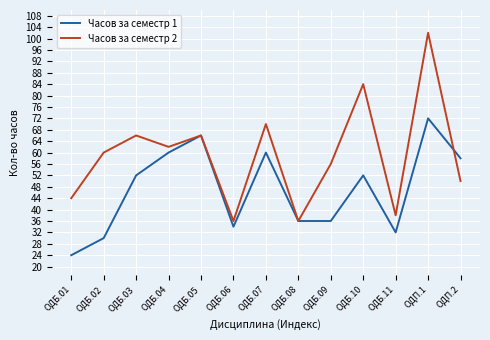

Reading left to right, list all the values displayed in this chart.

Часов за семестр 1: 24	30	52	60	66	34	60	36	36	52	32	72	58
Часов за семестр 2: 44	60	66	62	66	36	70	36	56	84	38	102	50